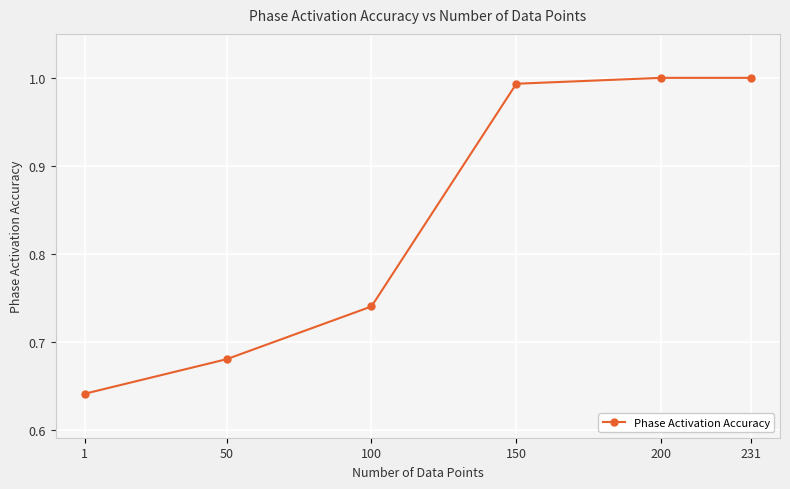

True or false: the data shows 1.0 at 150.

True